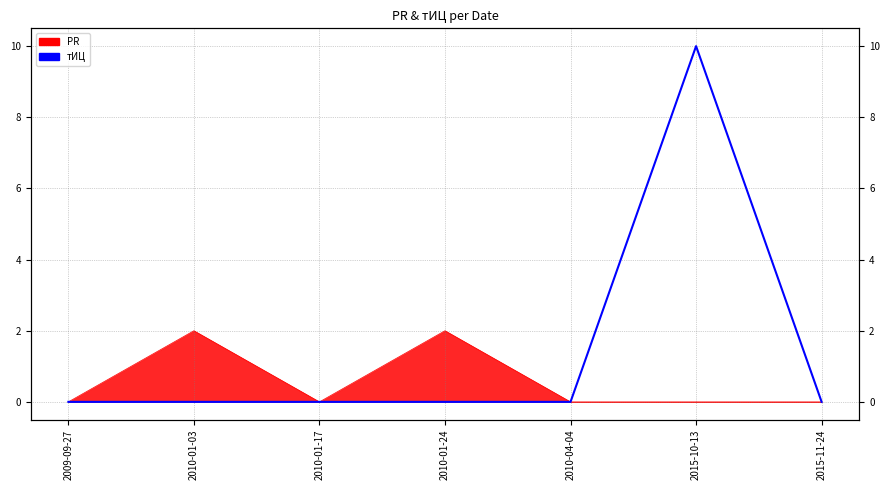

What is the label of the 3rd point from the left?

2010-01-17